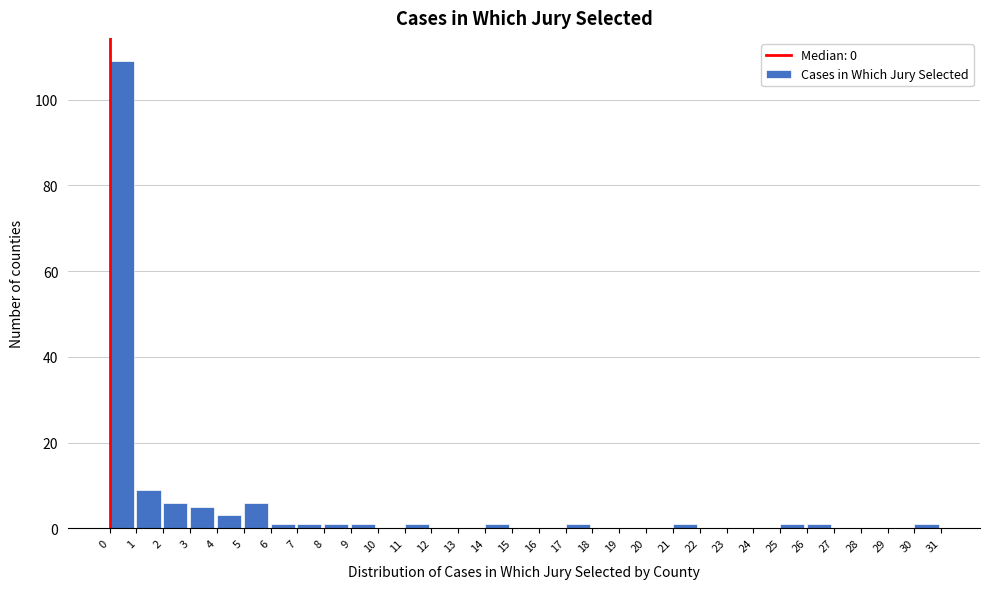

How tall is the bar that spans 4 to 5 on the x-axis? The values are not printed on the chart, so give them approximately, as read against the axis.

4